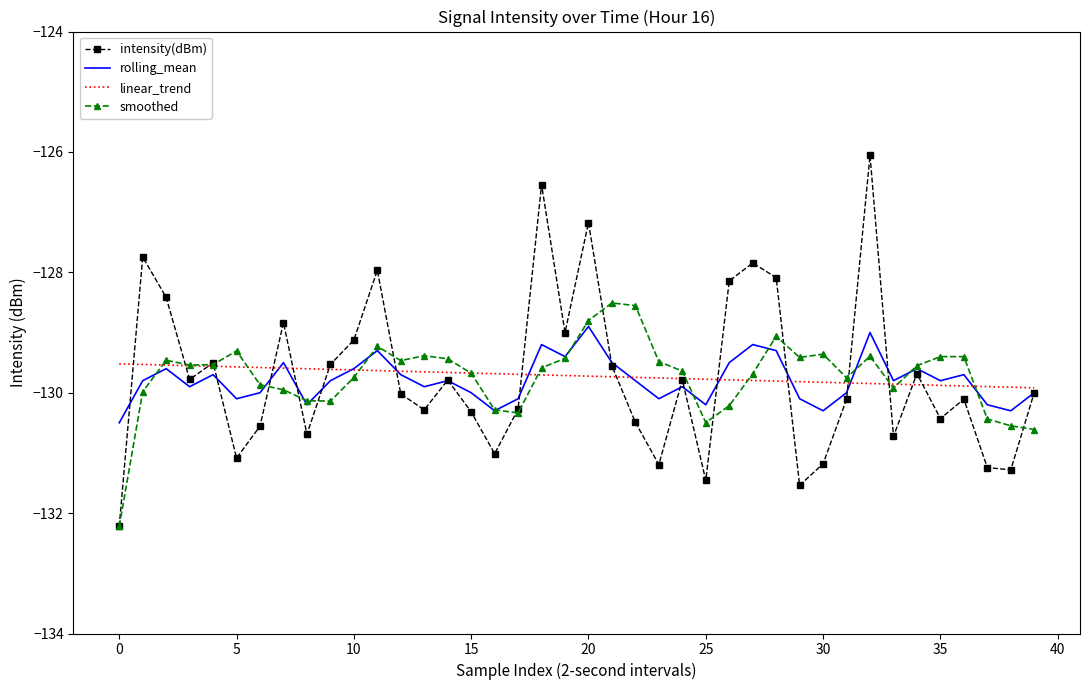

What is the lowest value of the rolling_mean series?

-130.5